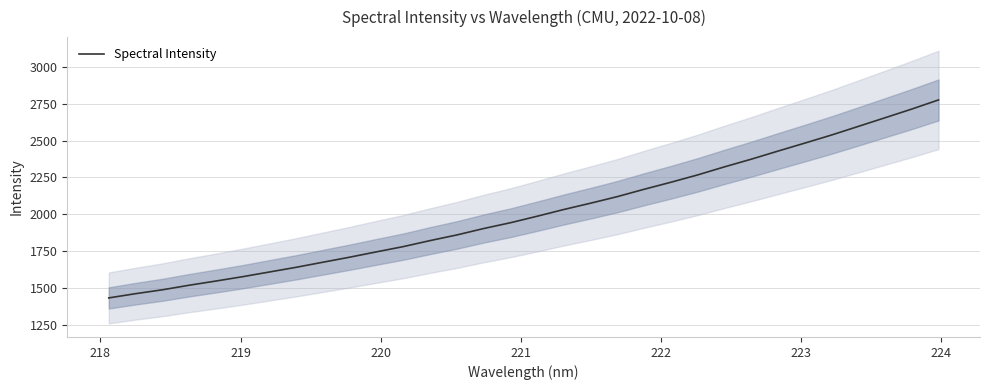

How many categories are shown in the chart?

32